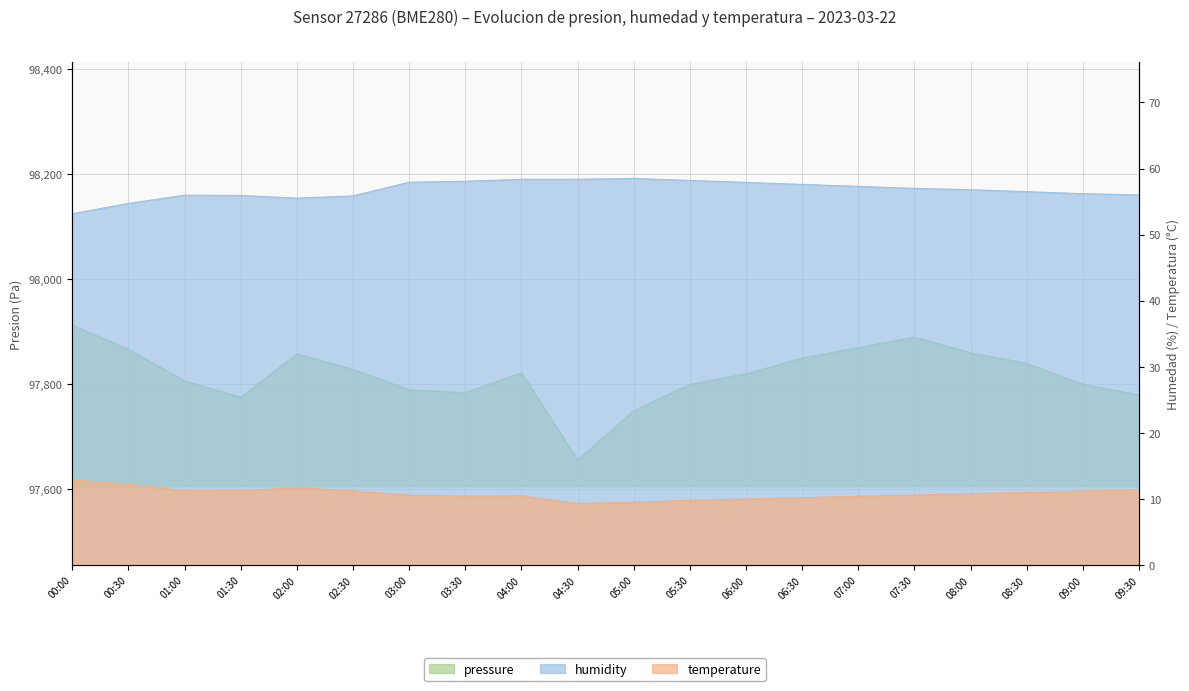

What is the label of the 19th point from the right?

00:30